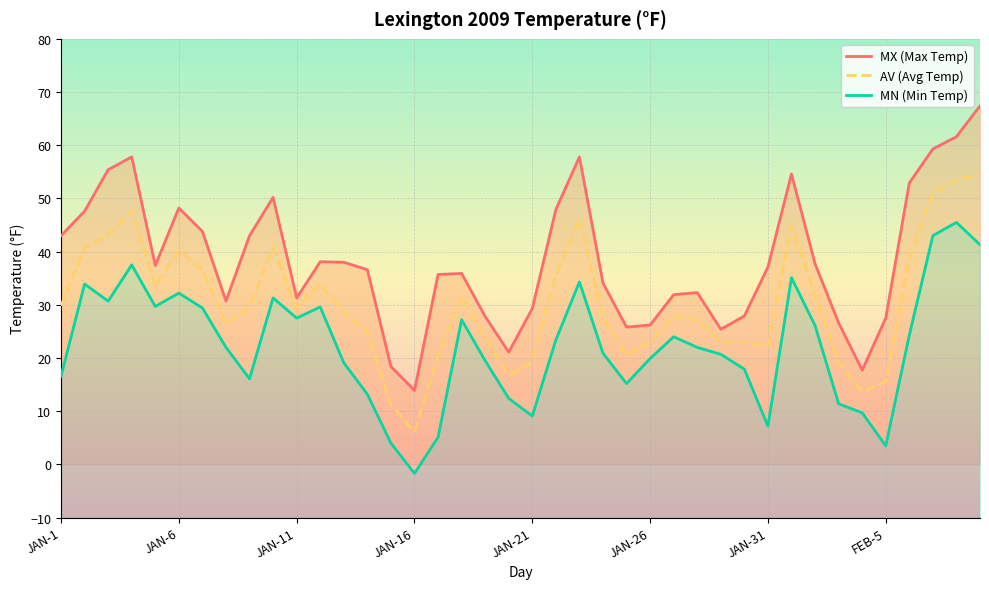

What is the spread (max minus min) of values at 21?

24.5